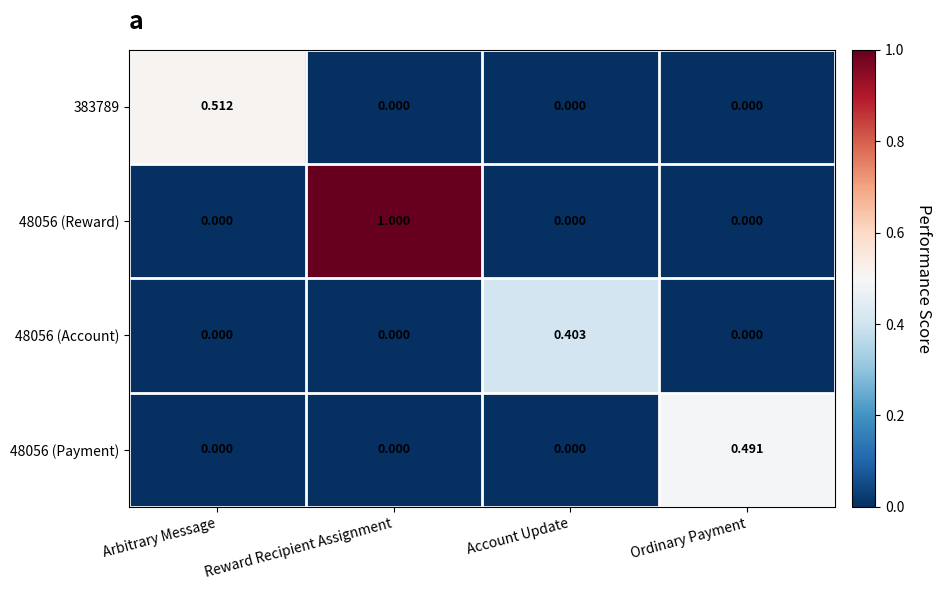

Which label corresponds to the largest value in the chart?

Reward Recipient Assignment